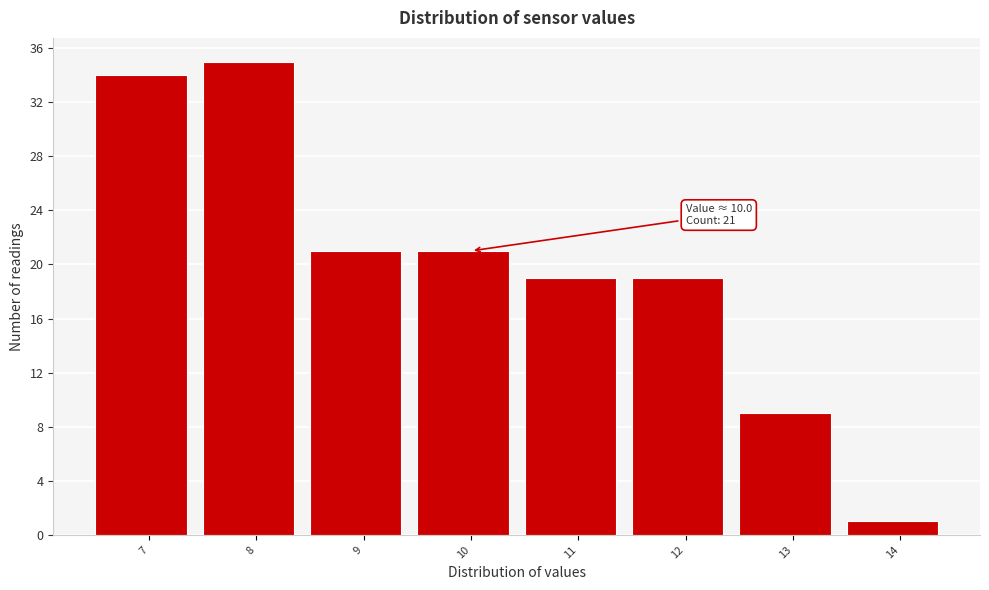

Reading left to right, transcribe all the data shown in this chart.

7=34	8=35	9=21	10=21	11=19	12=19	13=9	14=1